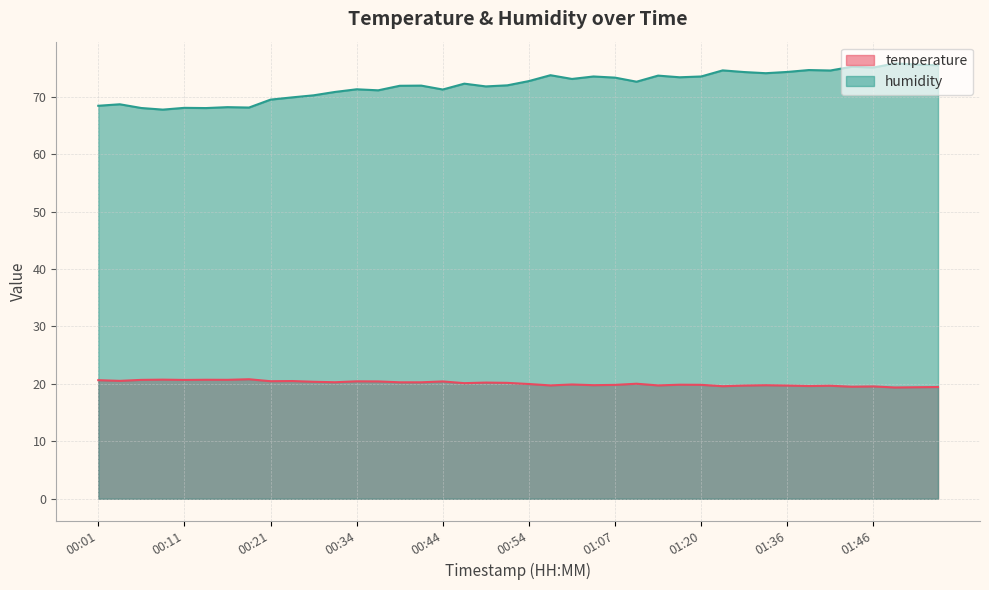

The value of humidity at 00:26 is 70.2. True or false?

True